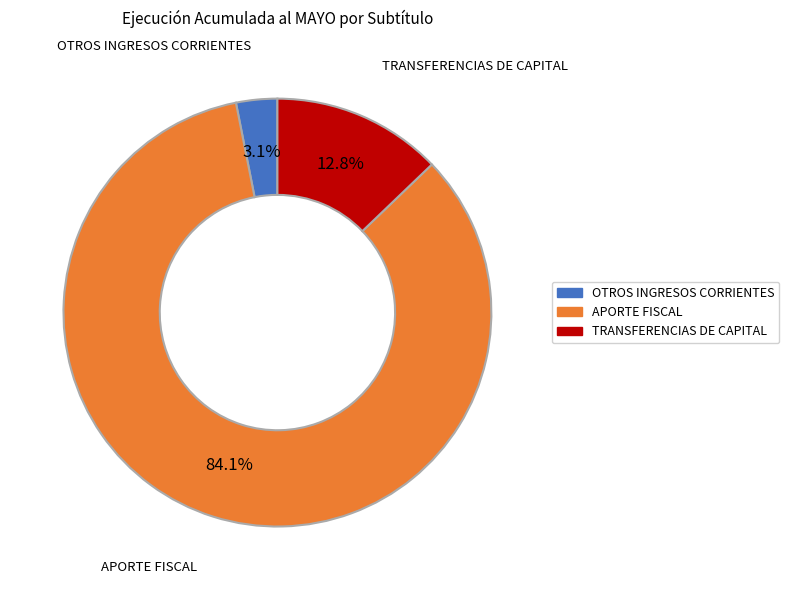

Is there a majority slice in this chart?

Yes